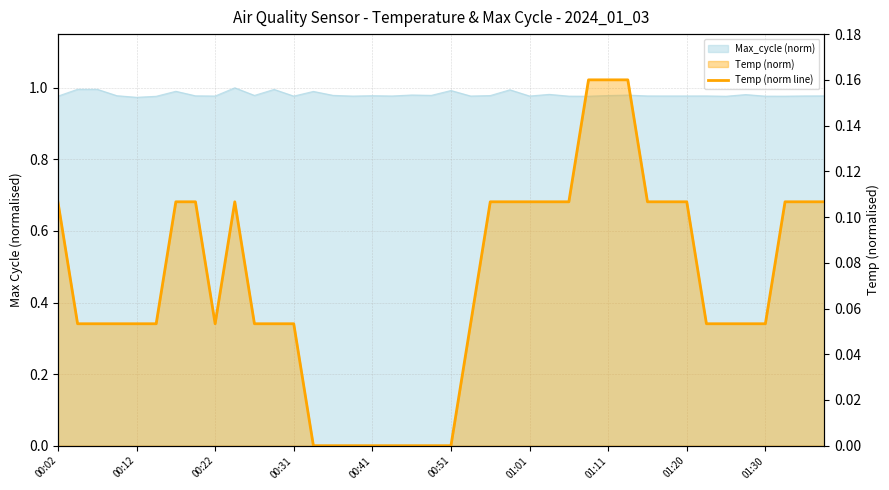

Count the number of categories in the chart.

40